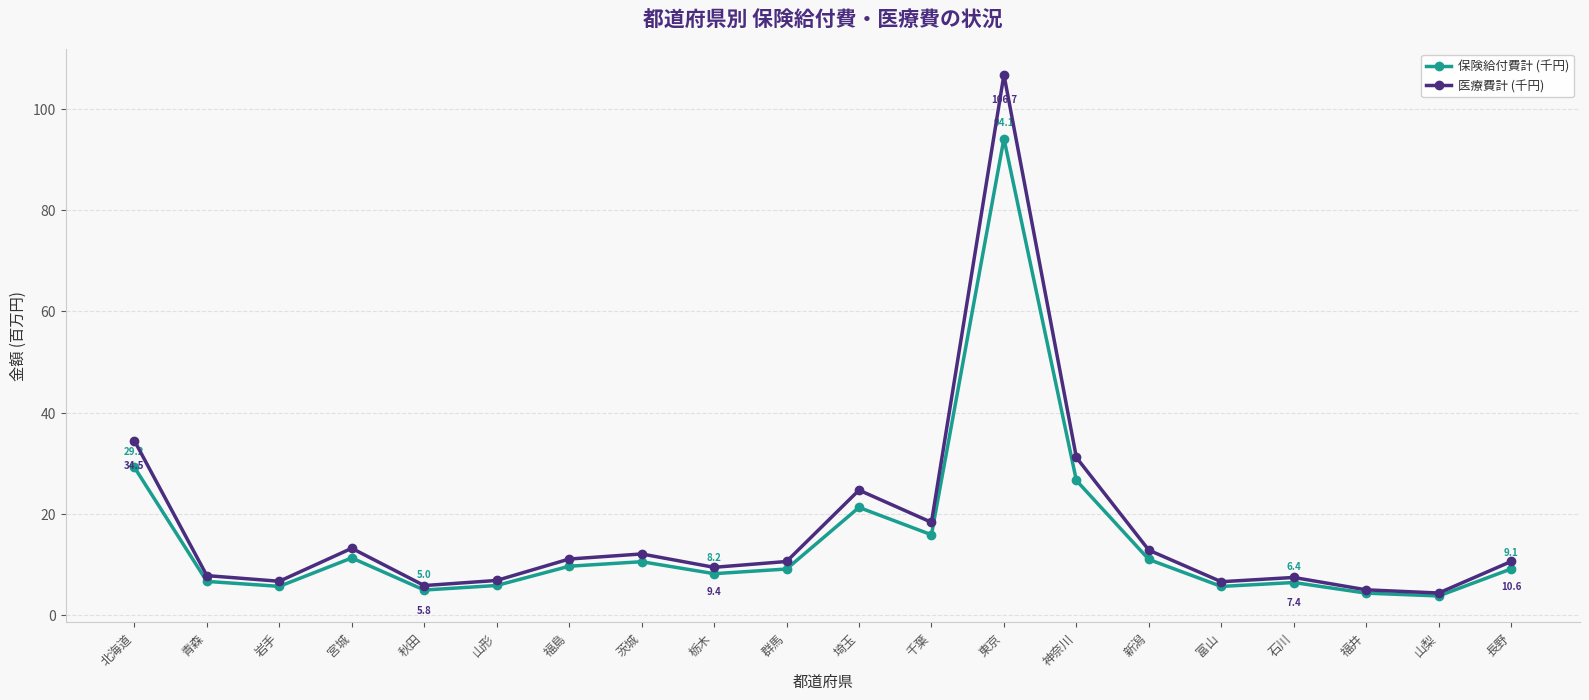

Where is the first local minimum for 保険給付費計 (千円)?

岩手